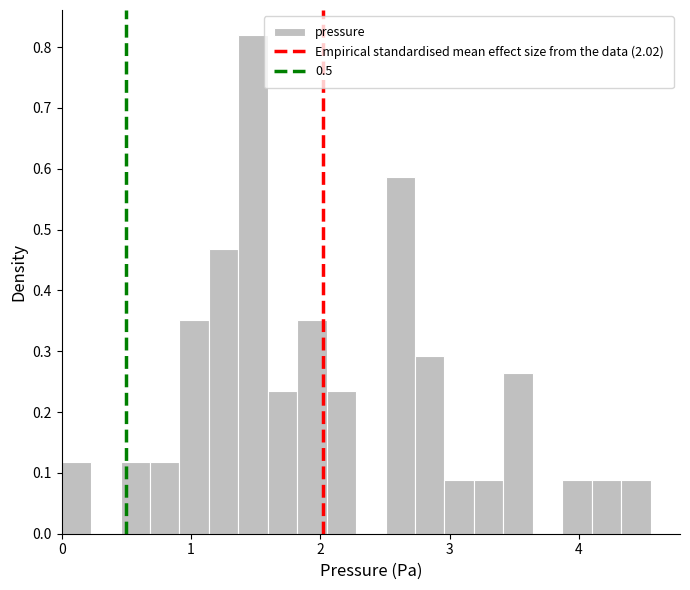

Read against the x-axis, roughly where is the centre of the tallest bar?

1.5